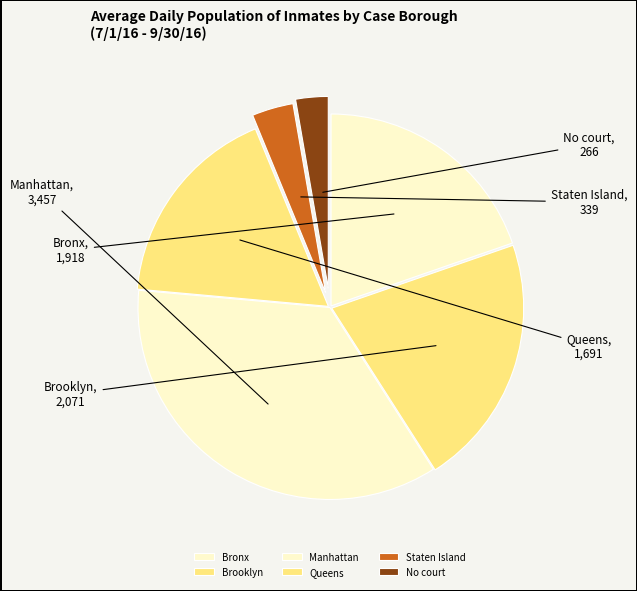

How many segments does this pie chart have?

6